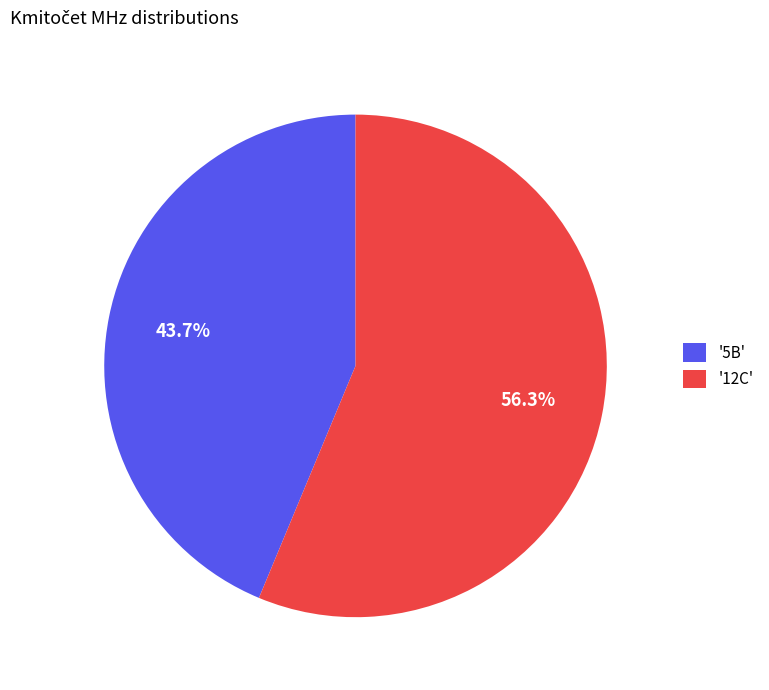

Which slice is the largest?

'12C'